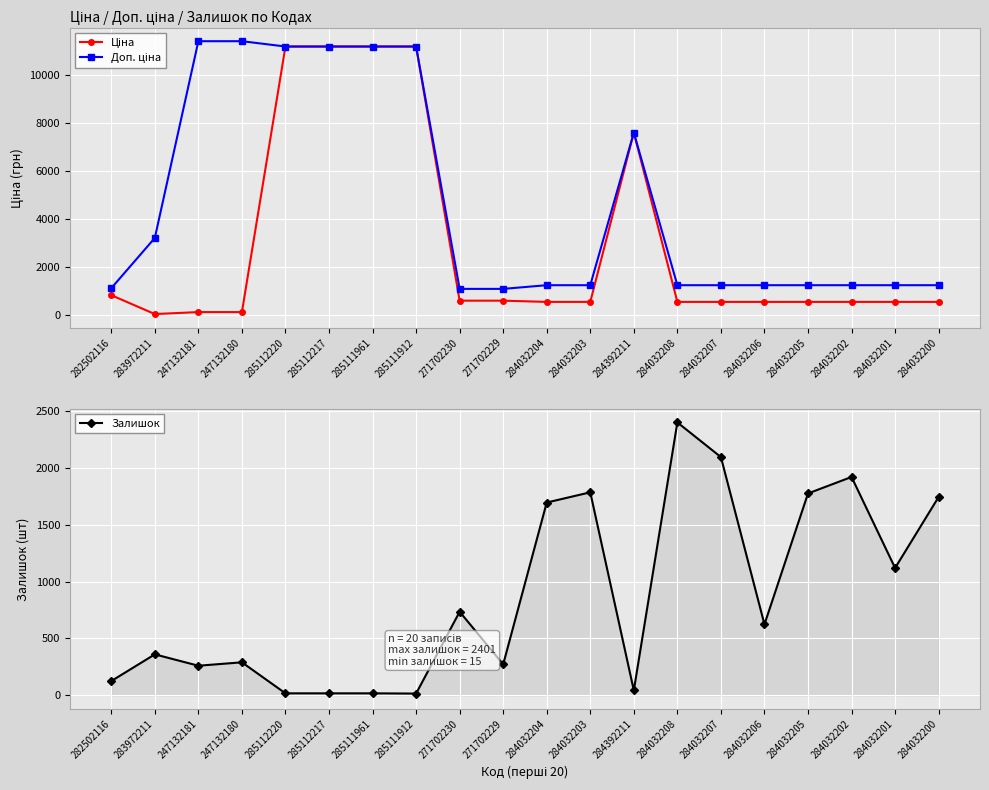

At how many categories does at least one series exceed 8106?

6